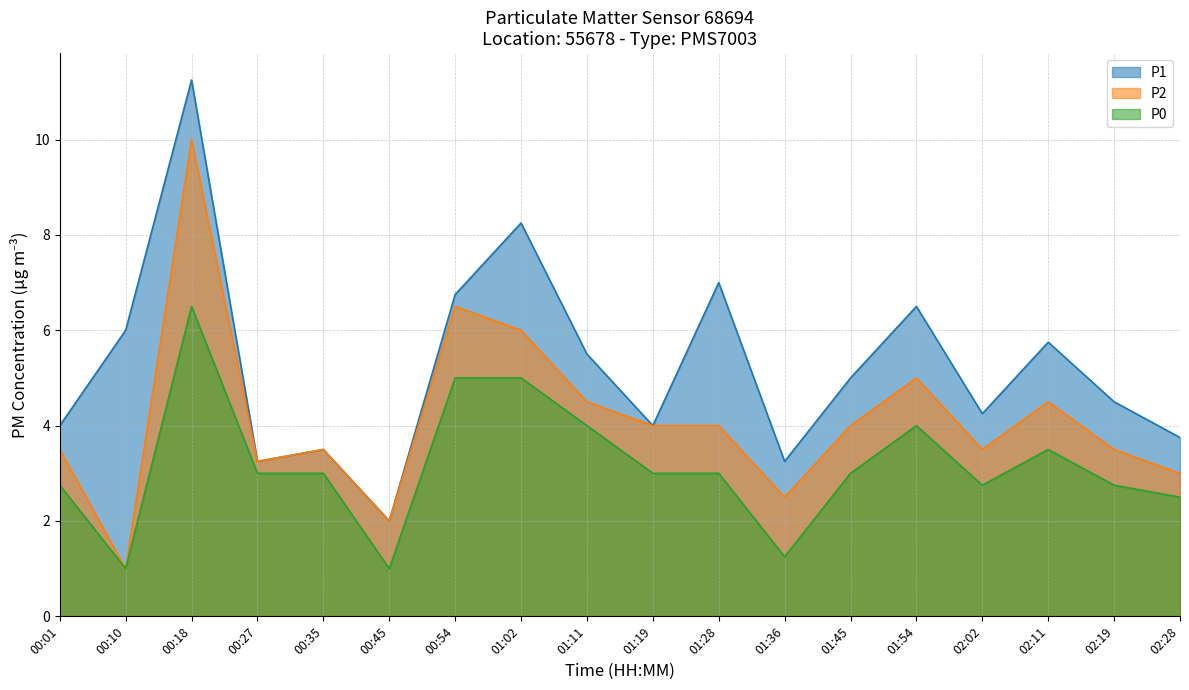

Reading right to left, extract all data points from this chart.

P1: 02:28=3.8	02:19=4.5	02:11=5.8	02:02=4.2	01:54=6.5	01:45=5.0	01:36=3.2	01:28=7.0	01:19=4.0	01:11=5.5	01:02=8.2	00:54=6.8	00:45=2.0	00:35=3.5	00:27=3.2	00:18=11.2	00:10=6.0	00:01=4.0
P2: 02:28=3.0	02:19=3.5	02:11=4.5	02:02=3.5	01:54=5.0	01:45=4.0	01:36=2.5	01:28=4.0	01:19=4.0	01:11=4.5	01:02=6.0	00:54=6.5	00:45=2.0	00:35=3.5	00:27=3.2	00:18=10.0	00:10=1.0	00:01=3.5
P0: 02:28=2.5	02:19=2.8	02:11=3.5	02:02=2.8	01:54=4.0	01:45=3.0	01:36=1.2	01:28=3.0	01:19=3.0	01:11=4.0	01:02=5.0	00:54=5.0	00:45=1.0	00:35=3.0	00:27=3.0	00:18=6.5	00:10=1.0	00:01=2.8